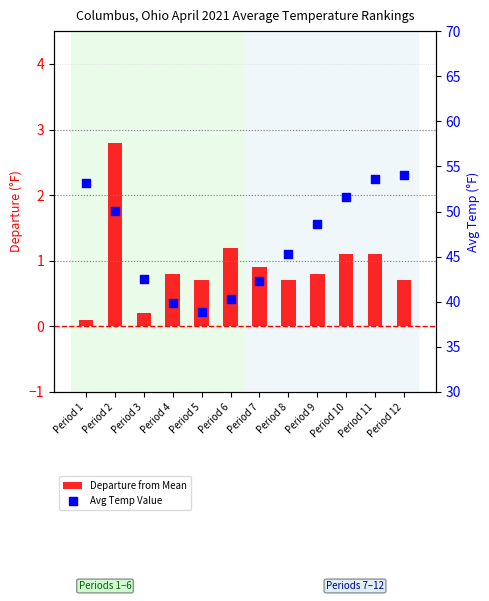

What are all the series names shown in the legend?

Departure from Mean, Avg Temp Value